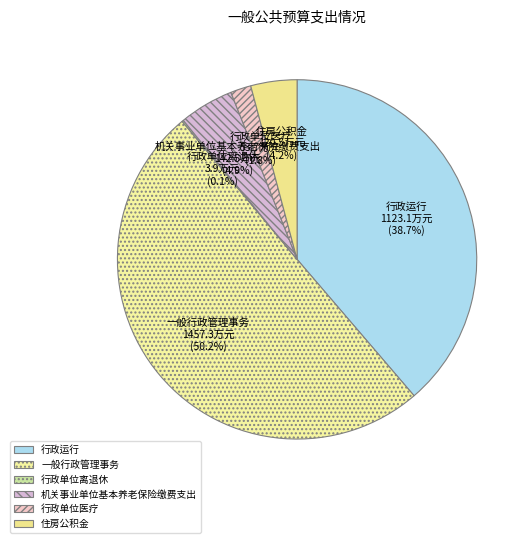

The 住房公积金 slice represents 4% of the pie. True or false?

True